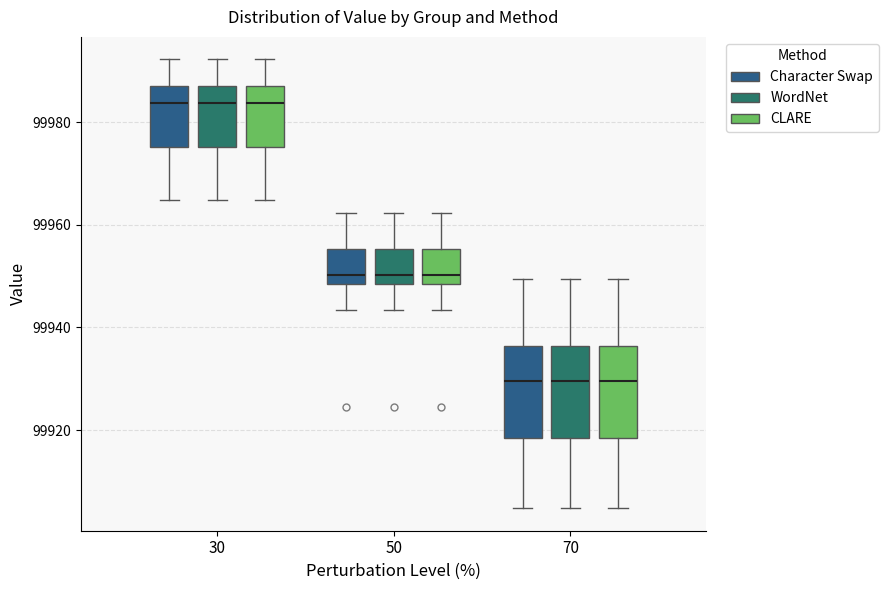

Reading left to right, read every box against the y-axis: the position of its median line, the range the box covers, and the ends of its whiskers. The values are not printed on the chart, so give them approximately, as read against the axis.

30 (Character Swap): median 99984, box 99976 to 99988, whiskers 99964 to 99992
30 (WordNet): median 99984, box 99976 to 99988, whiskers 99964 to 99992
30 (CLARE): median 99984, box 99976 to 99988, whiskers 99964 to 99992
50 (Character Swap): median 99950, box 99948 to 99956, whiskers 99944 to 99962
50 (WordNet): median 99950, box 99948 to 99956, whiskers 99944 to 99962
50 (CLARE): median 99950, box 99948 to 99956, whiskers 99944 to 99962
70 (Character Swap): median 99930, box 99918 to 99936, whiskers 99904 to 99950
70 (WordNet): median 99930, box 99918 to 99936, whiskers 99904 to 99950
70 (CLARE): median 99930, box 99918 to 99936, whiskers 99904 to 99950